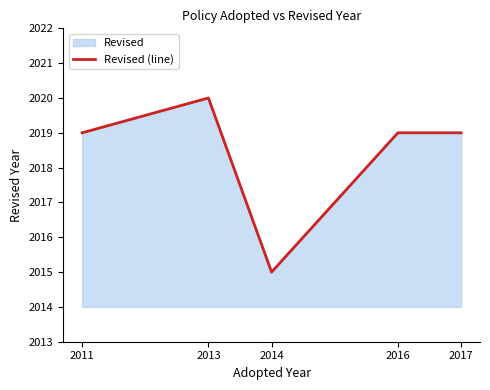

Which label corresponds to the smallest value in the chart?

2014